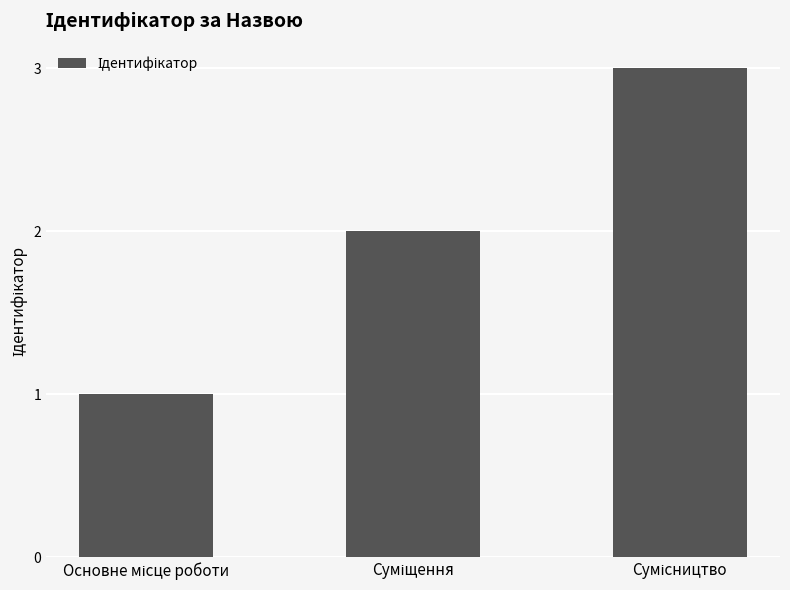

What is the sum of all values?

6